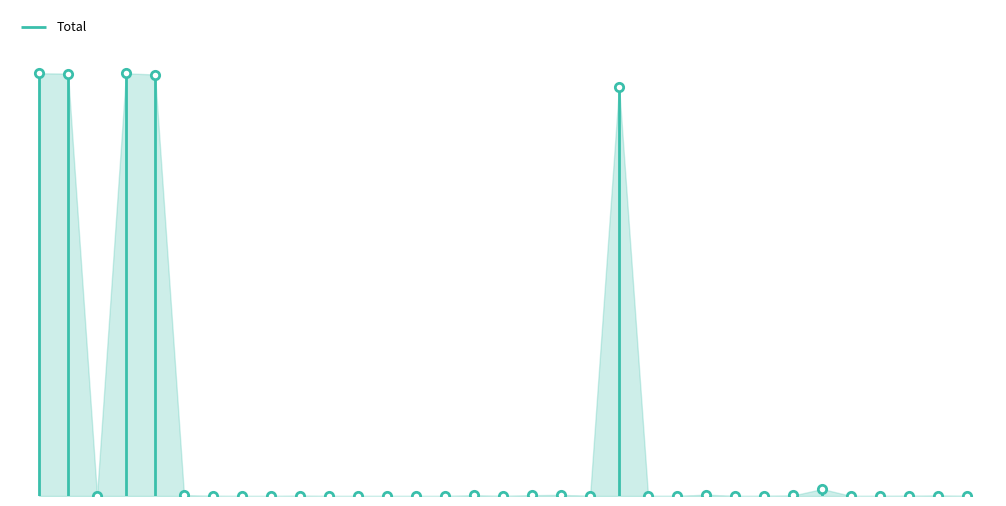

True or false: the data shows 0 at Rép. slovaque.

False